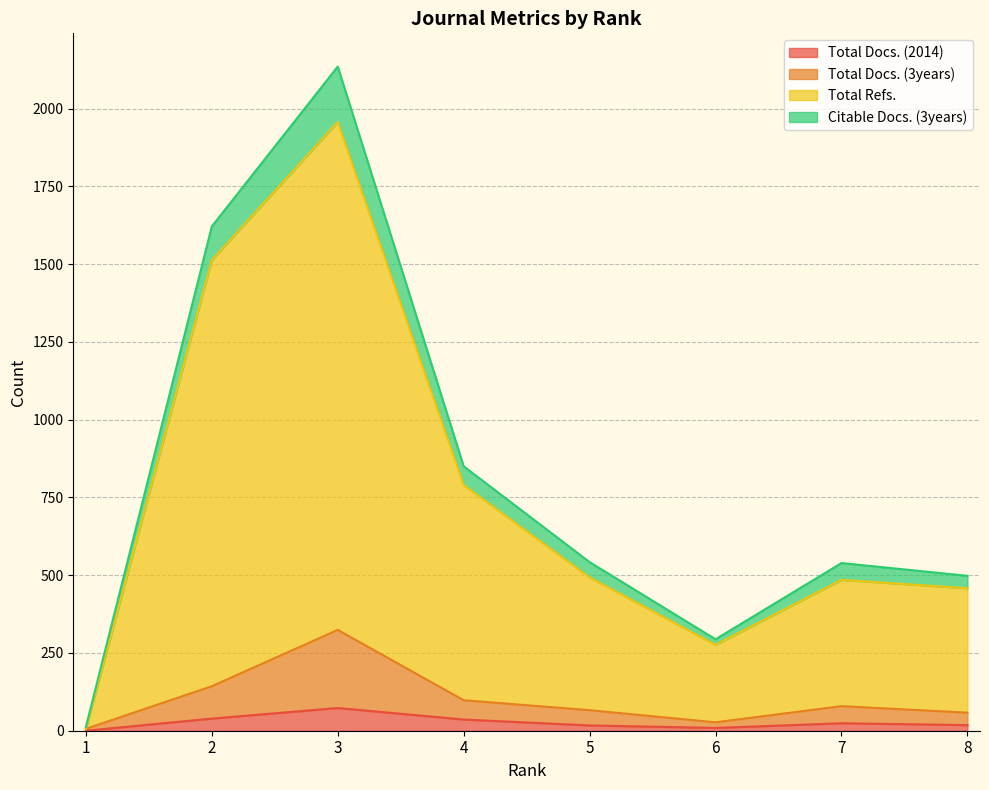

How many distinct data groups are displayed?

4